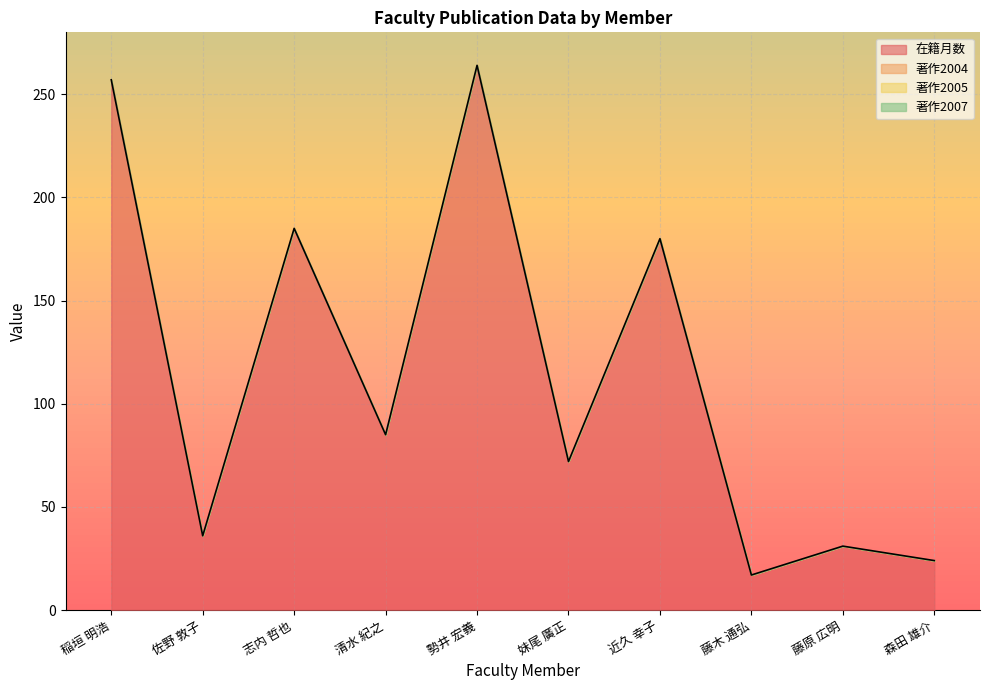

True or false: 著作2005 and 著作2007 intersect in this chart.

False